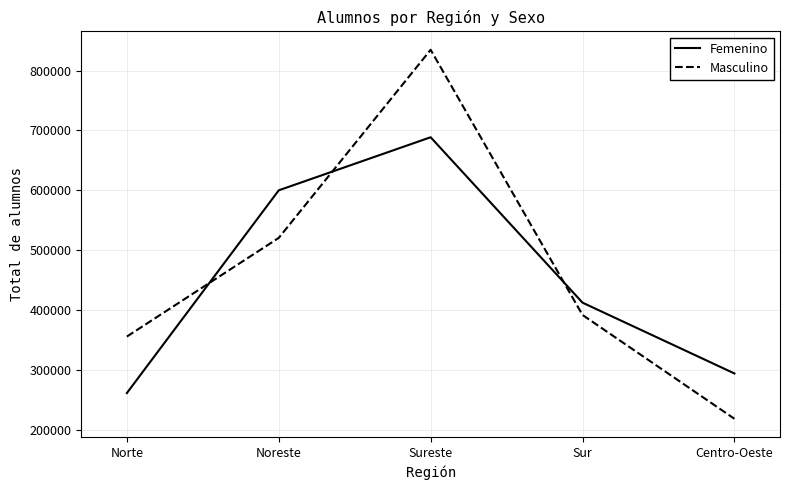

Rank the series by their average value, from highest to lowest.

Masculino, Femenino